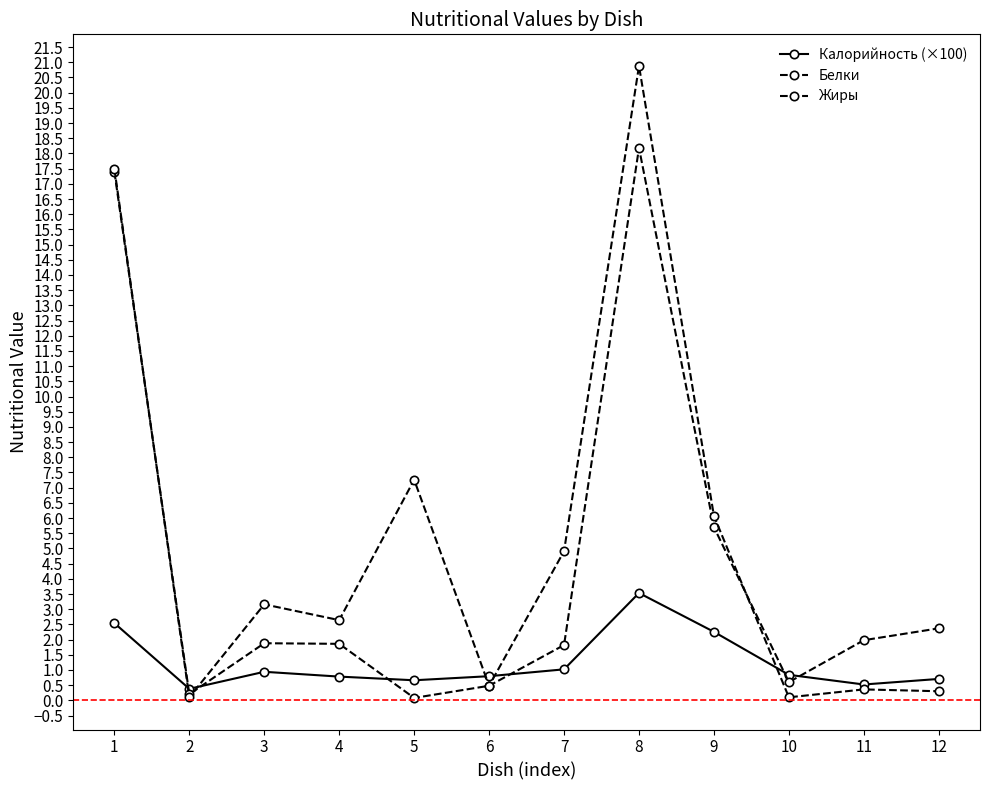

Which series has the largest range (max minus min)?

Жиры